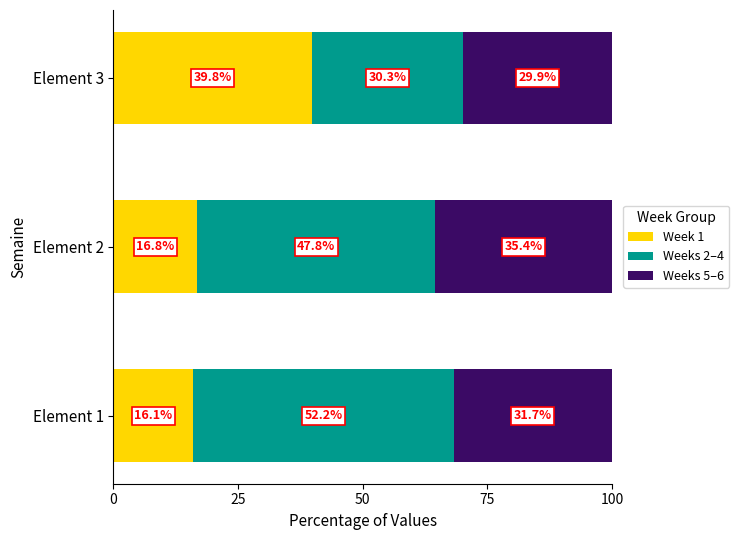

What is the average value of the Week 1 series?

24.2